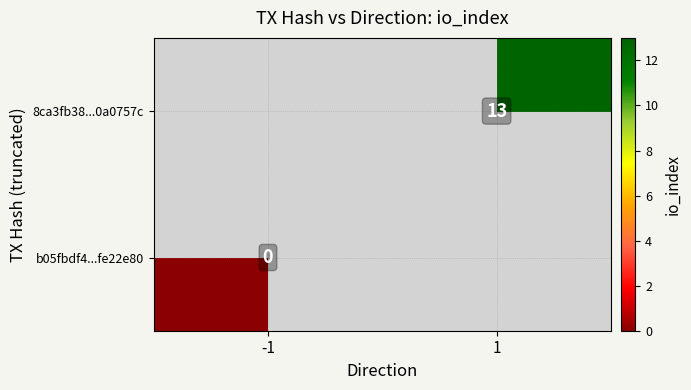

Is the value of 8ca3fb38...0a0757c at -1 greater than the value of b05fbdf4...fe22e80 at 1?

No